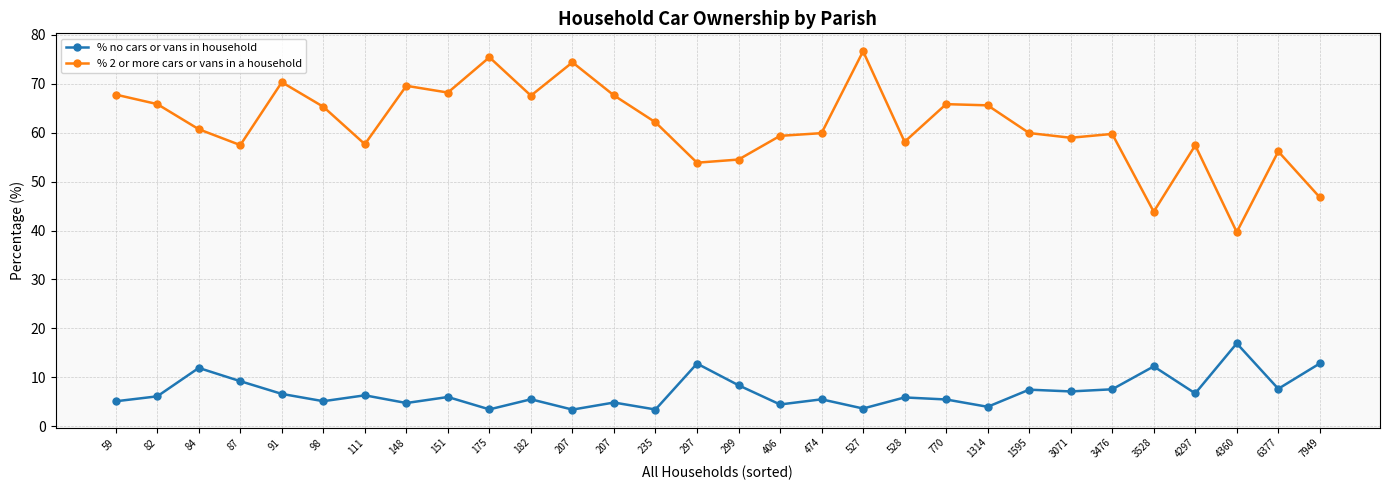

Does the chart display data point markers on the line(s)?

Yes